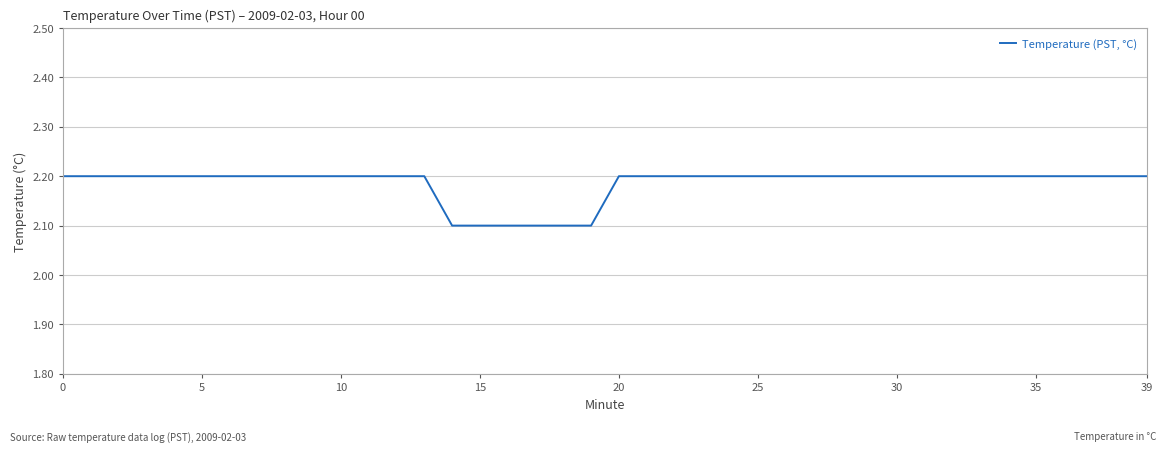

What is the smallest value displayed?

2.1